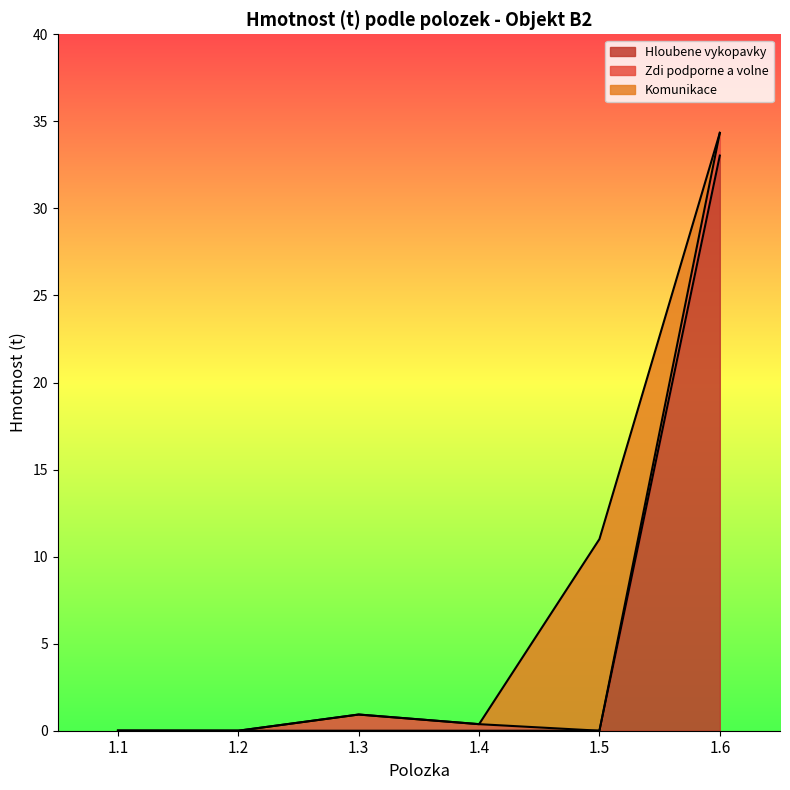

At which label does Komunikace reach its minimum?

1.2